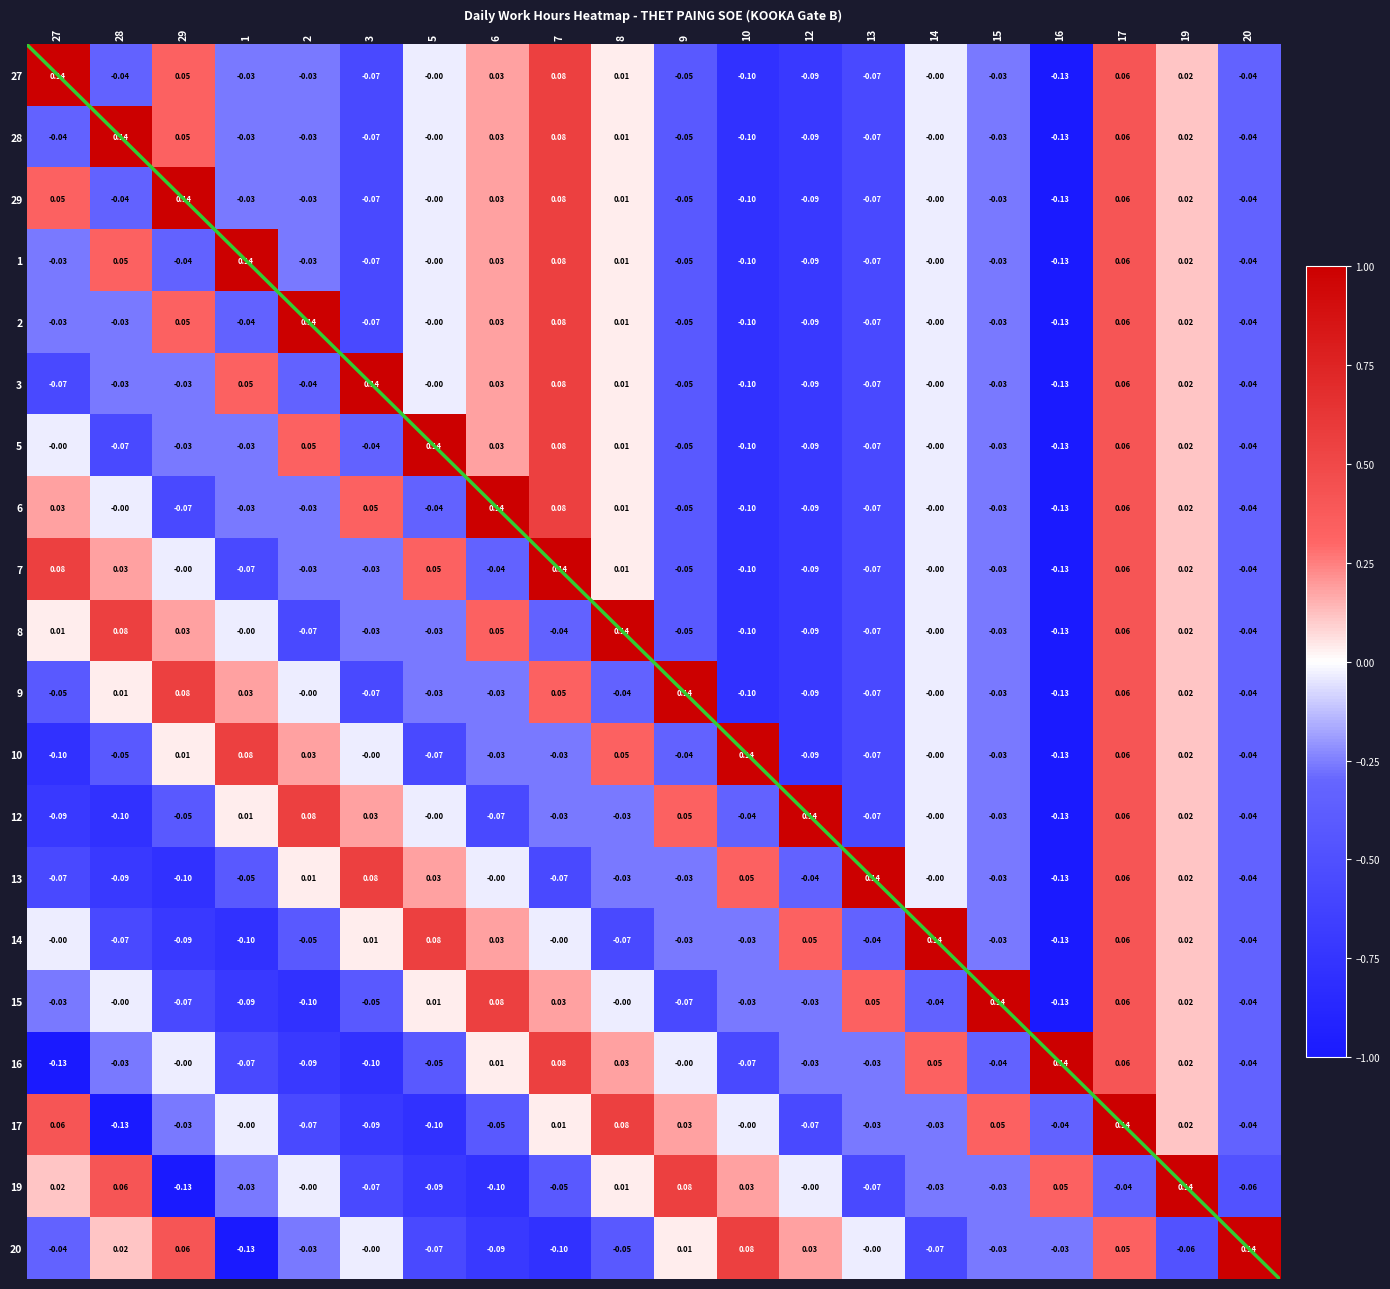

Is the value of 28 at 8 greater than the value of 27 at 9?

Yes